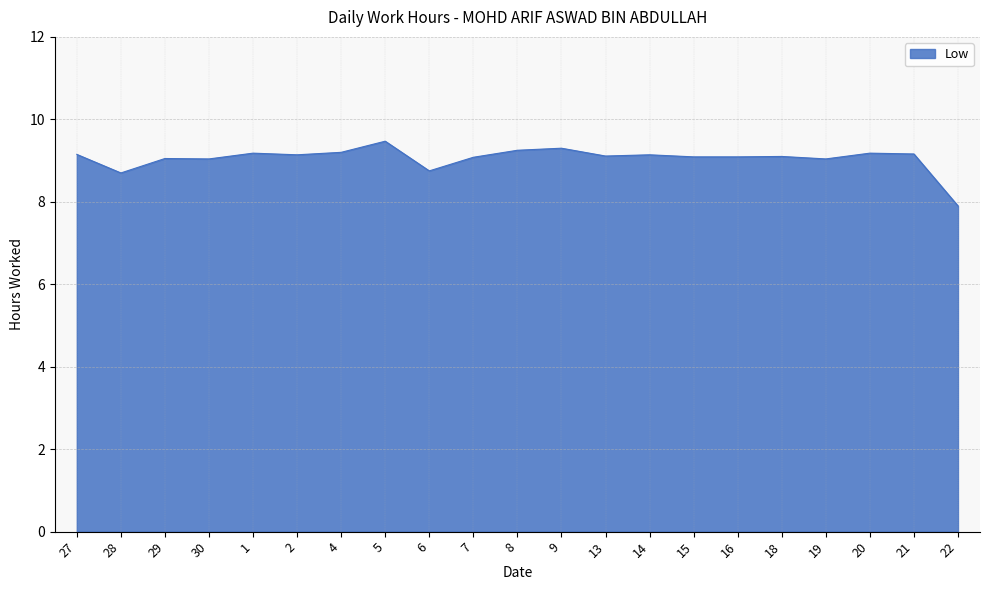

The value at 19 is 4.9. True or false?

False